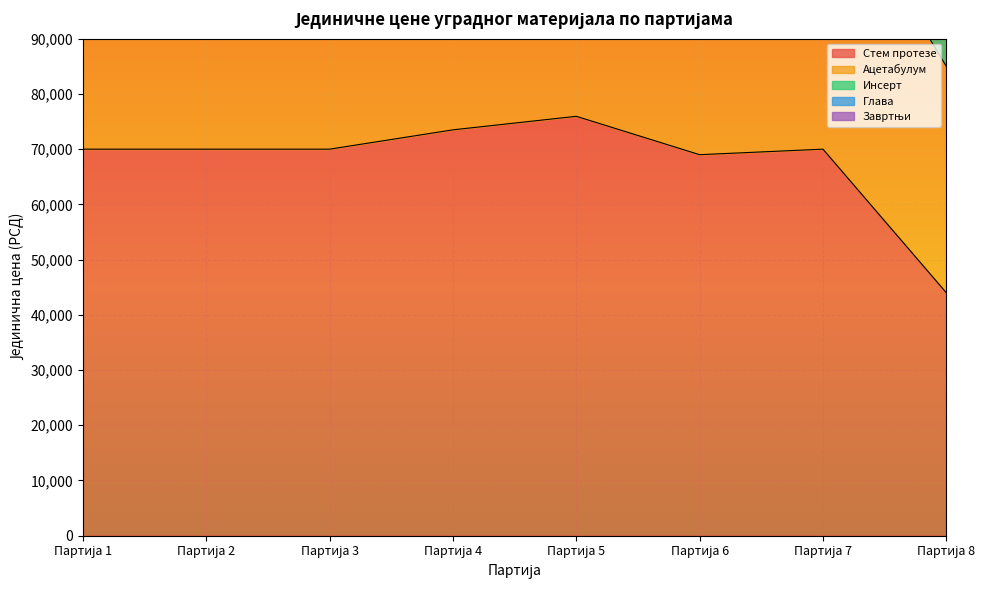

What is the maximum value for Стем протезе?

75950